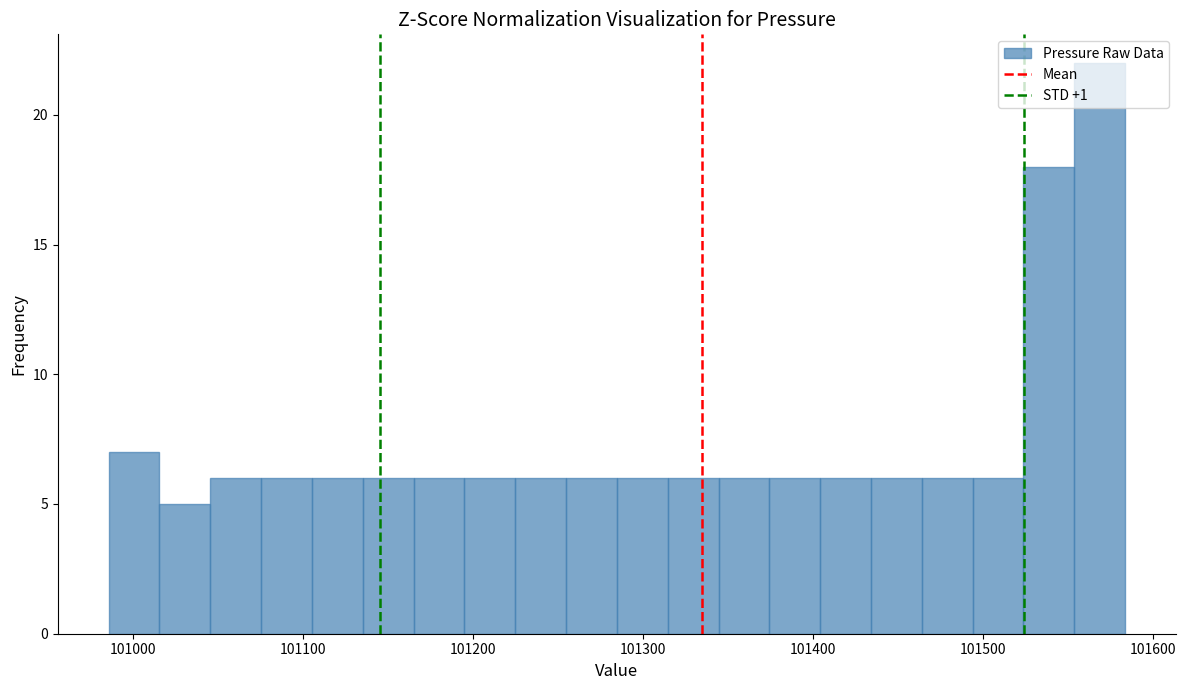

Read against the x-axis, roughly where is the centre of the tallest bar?

101570